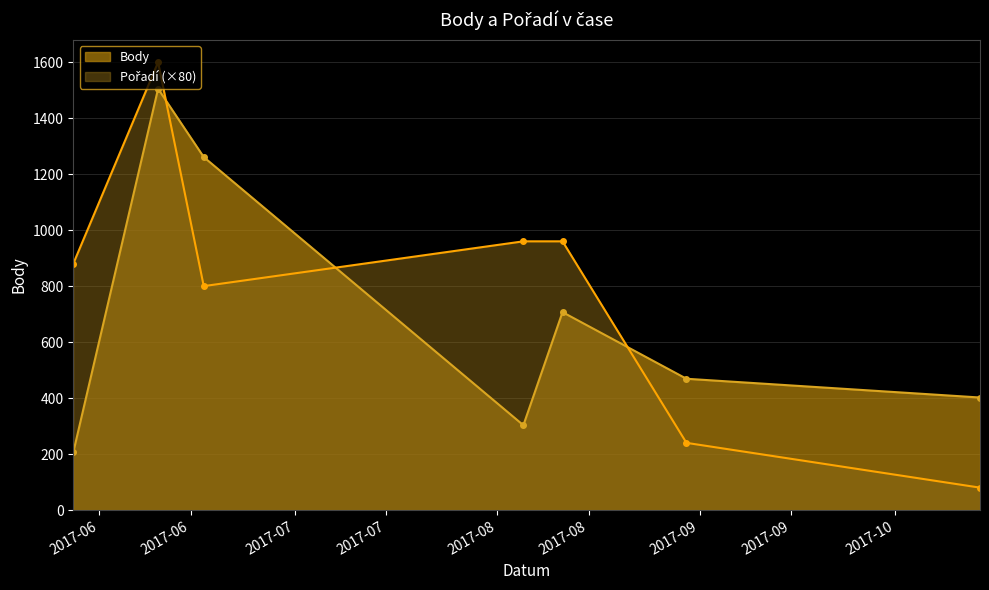

What is the label of the 1st point from the left?

2017-05-28